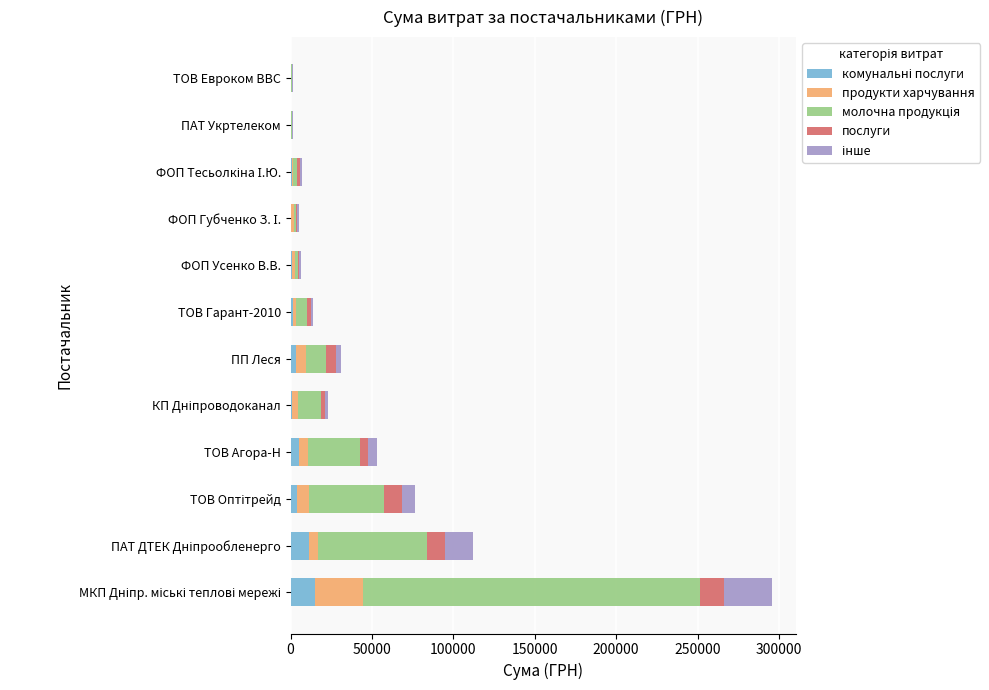

What is the difference between the maximum and minimum values in the інше series?

29310.6